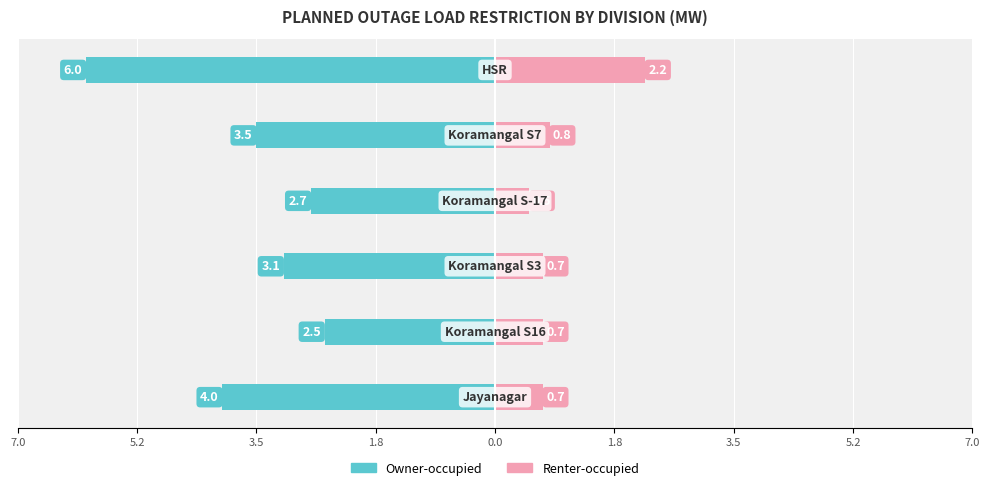

The Owner-occupied series shows -4.1 at 5.2. True or false?

False